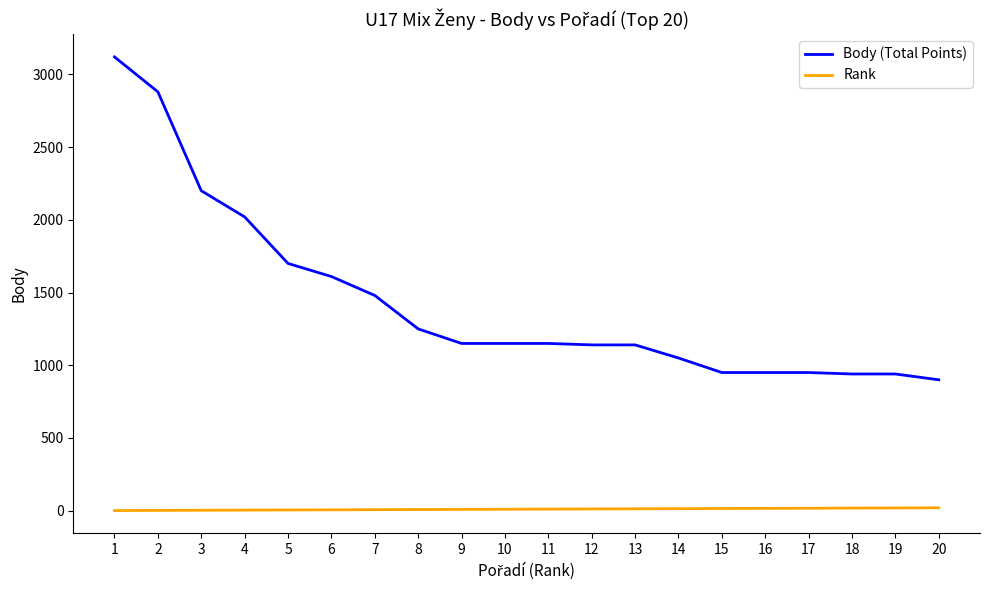

What is the approximate value of Body (Total Points) at 7?

1480